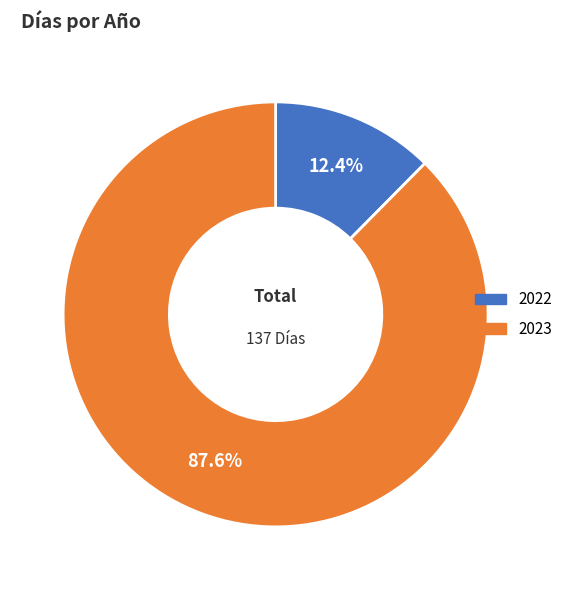

What is the largest slice in the pie chart?

2023